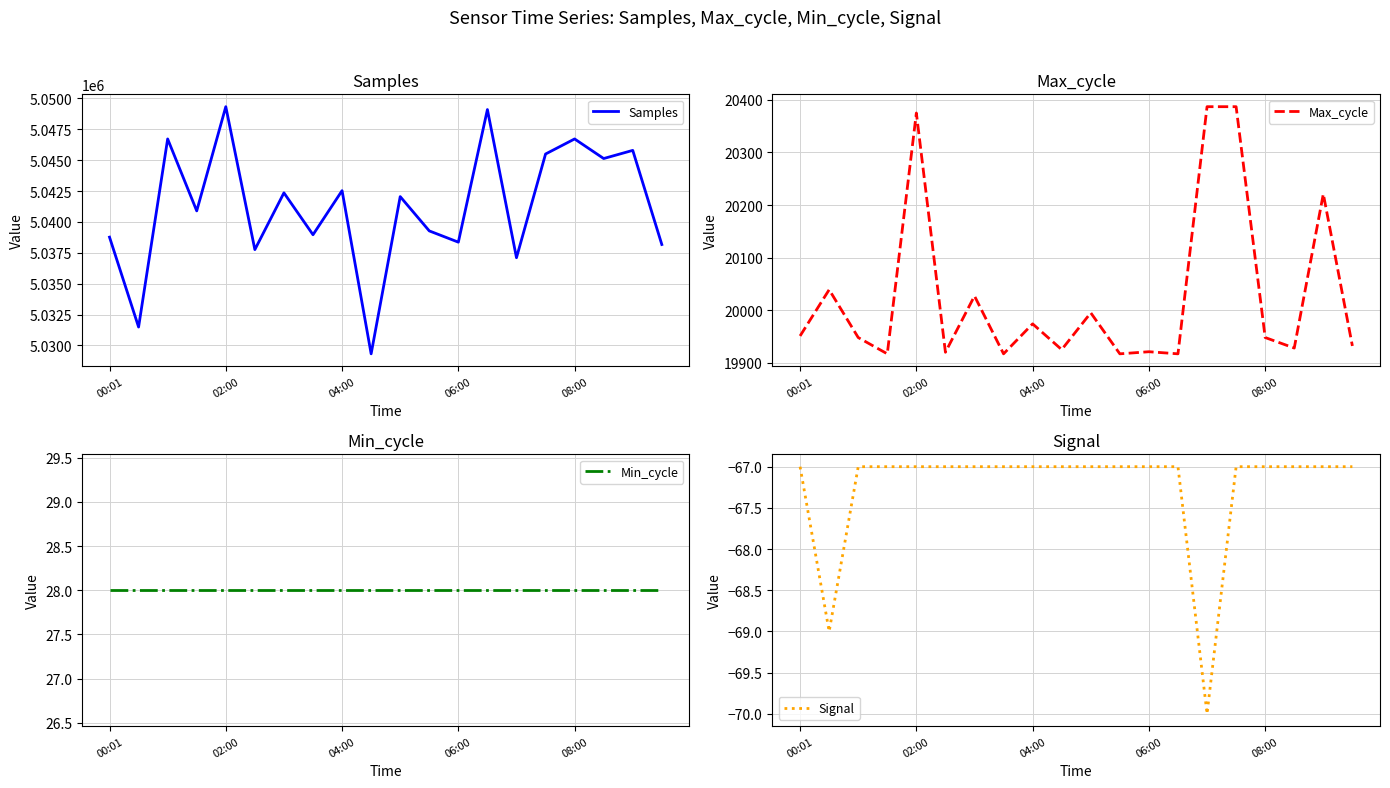

True or false: Samples and Min_cycle intersect in this chart.

False